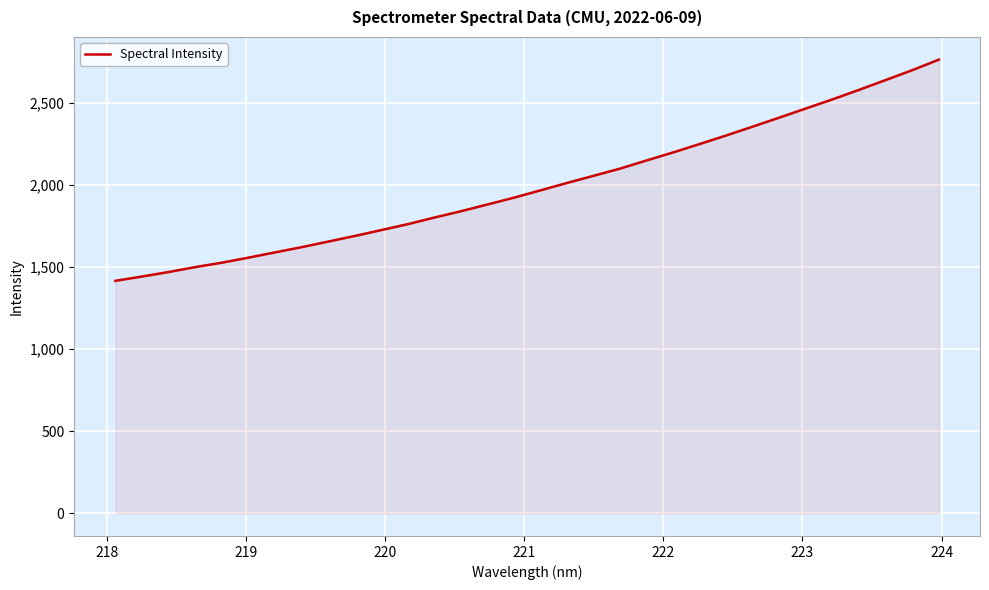

What is the difference between the maximum and minimum values?

1346.4